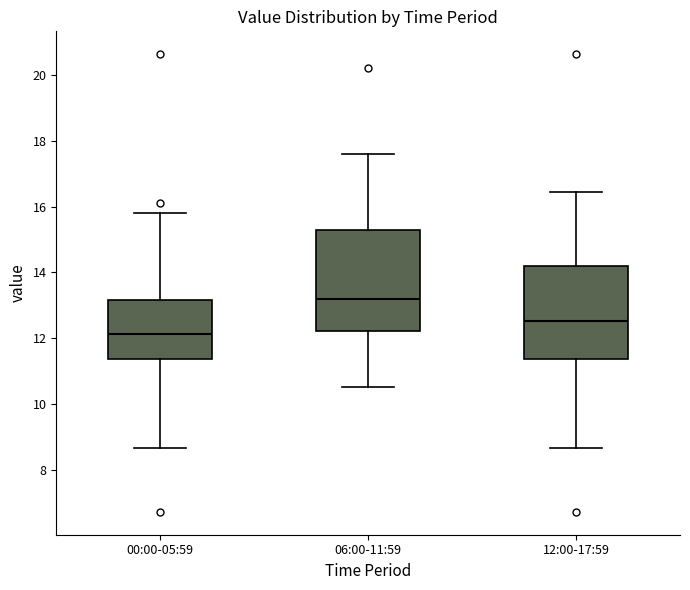

Reading left to right, read every box against the y-axis: the position of its median line, the range the box covers, and the ends of its whiskers. The values are not printed on the chart, so give them approximately, as read against the axis.

00:00-05:59: median 12.2, box 11.4 to 13.2, whiskers 8.6 to 15.8
06:00-11:59: median 13.2, box 12.2 to 15.4, whiskers 10.6 to 17.6
12:00-17:59: median 12.6, box 11.4 to 14.2, whiskers 8.6 to 16.4